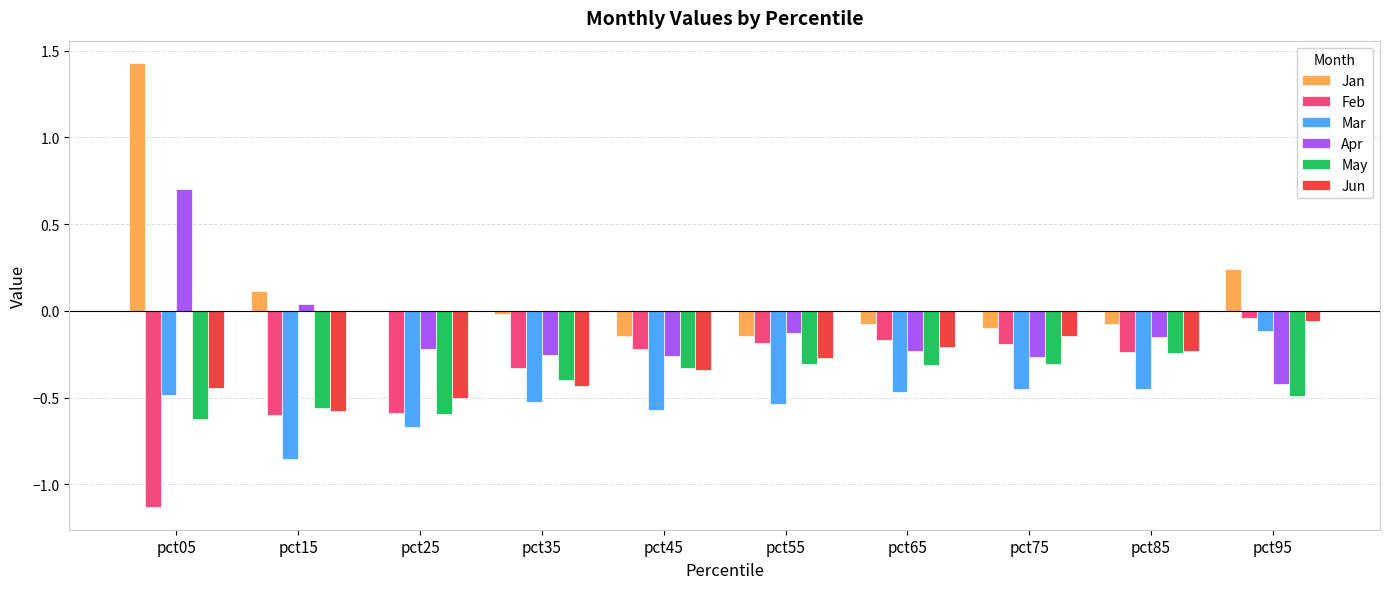

What is the sum of all May values?

-4.2